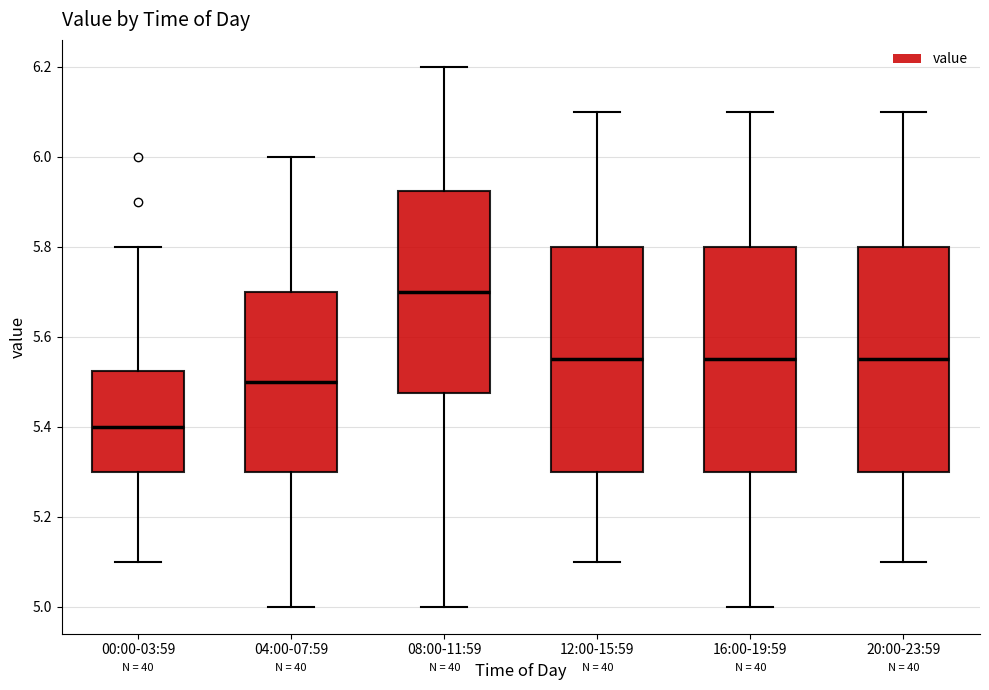

Reading left to right, read every box against the y-axis: the position of its median line, the range the box covers, and the ends of its whiskers. The values are not printed on the chart, so give them approximately, as read against the axis.

00:00-03:59: median 5.40, box 5.30 to 5.52, whiskers 5.10 to 5.80
04:00-07:59: median 5.50, box 5.30 to 5.70, whiskers 5.00 to 6.00
08:00-11:59: median 5.70, box 5.48 to 5.92, whiskers 5.00 to 6.20
12:00-15:59: median 5.56, box 5.30 to 5.80, whiskers 5.10 to 6.10
16:00-19:59: median 5.56, box 5.30 to 5.80, whiskers 5.00 to 6.10
20:00-23:59: median 5.56, box 5.30 to 5.80, whiskers 5.10 to 6.10